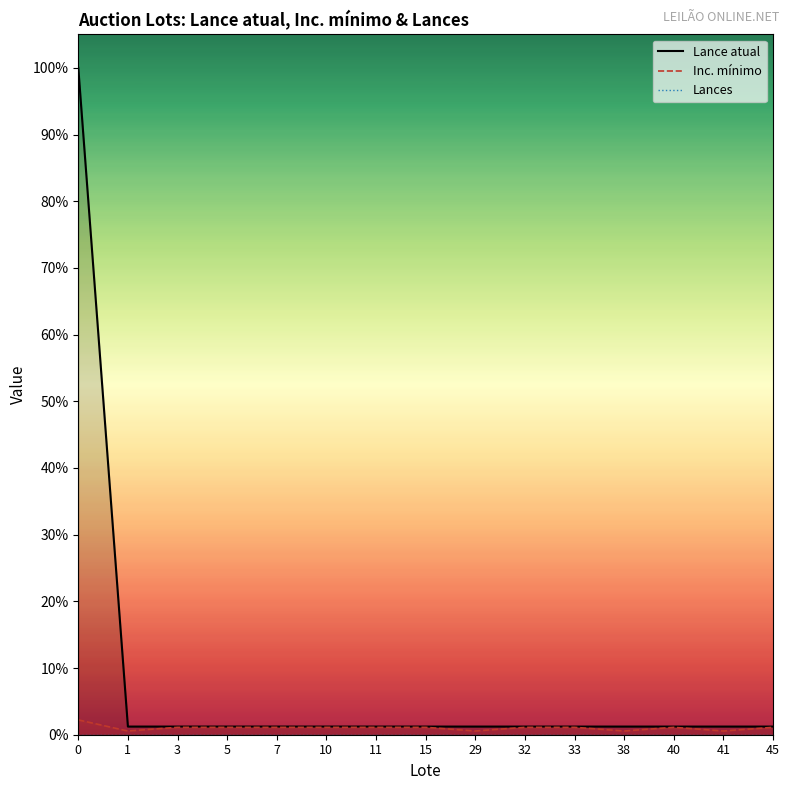

True or false: Lances and Inc. mínimo cross at least once.

False